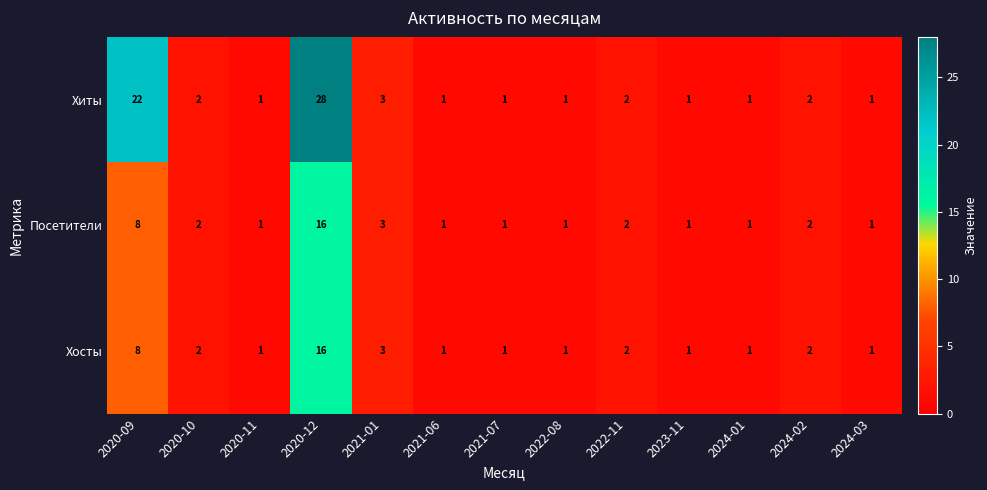

What is the minimum value shown in the chart?

1